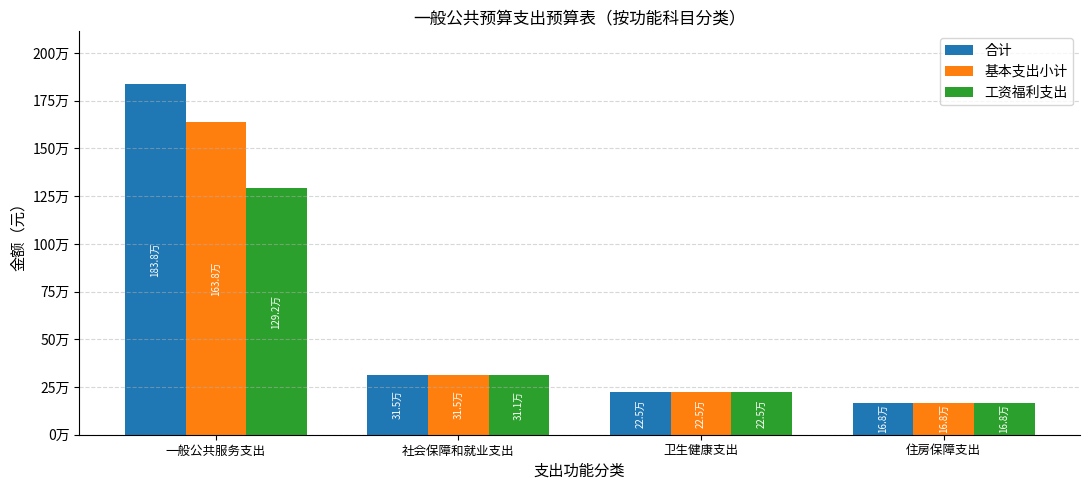

What is the value of the 基本支出小计 bar at the 1st from the left?

1638243.1